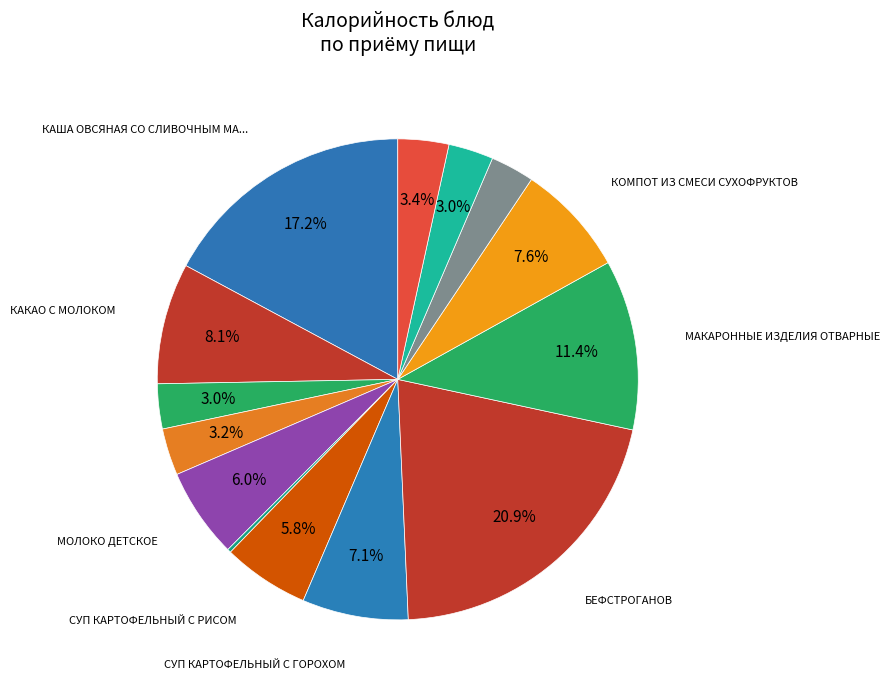

What is the largest slice in the pie chart?

БЕФСТРОГАНОВ